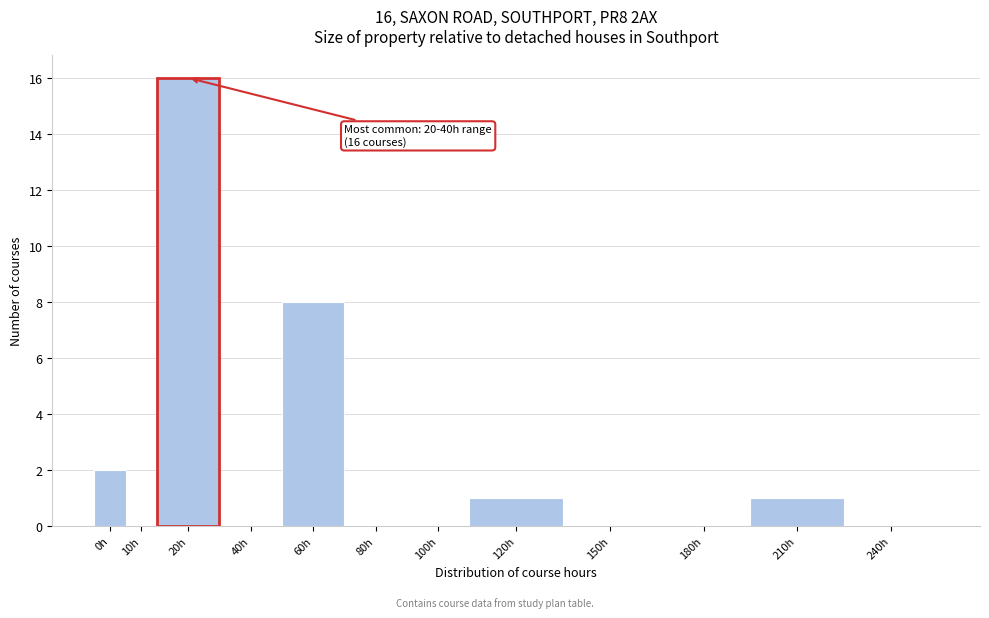

Reading left to right, extract all data points from this chart.

0h=2	10h=0	20h=16	40h=0	60h=8	80h=0	100h=0	120h=1	150h=0	180h=0	210h=1	240h=0